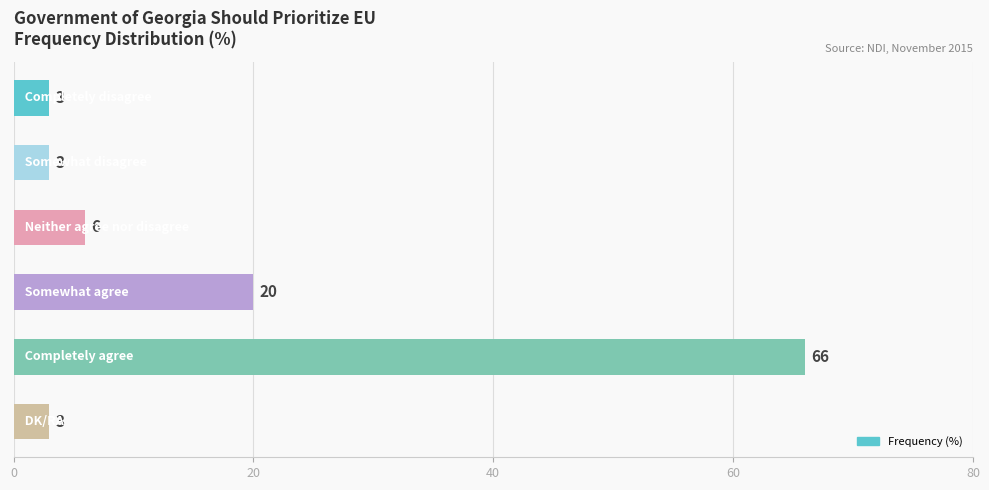

What is the value of the 3rd bar from the top?

6